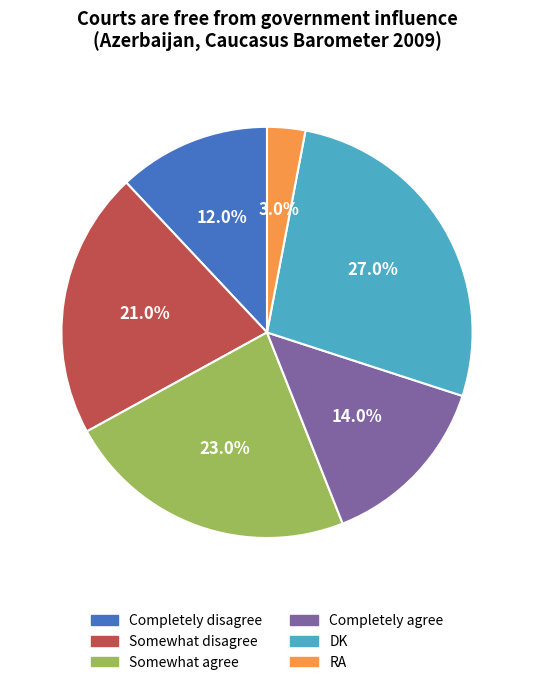

Between DK and Completely disagree, which is larger?

DK